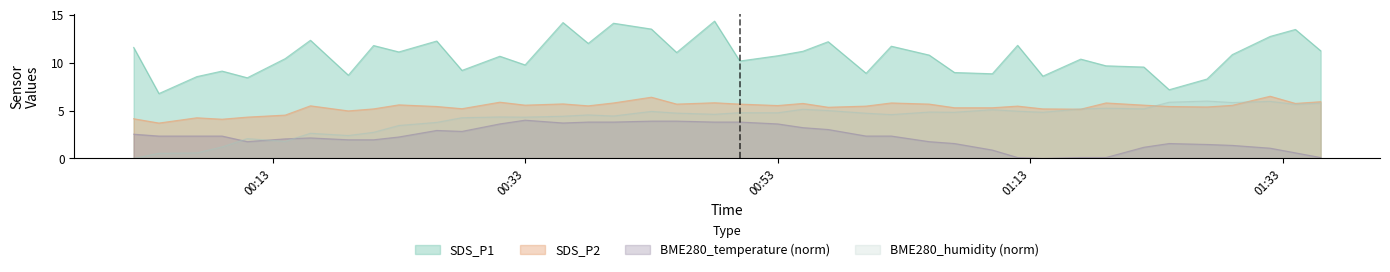

Is it true that BME280_humidity equals 2.1 at 2023/07/25 00:11?

True